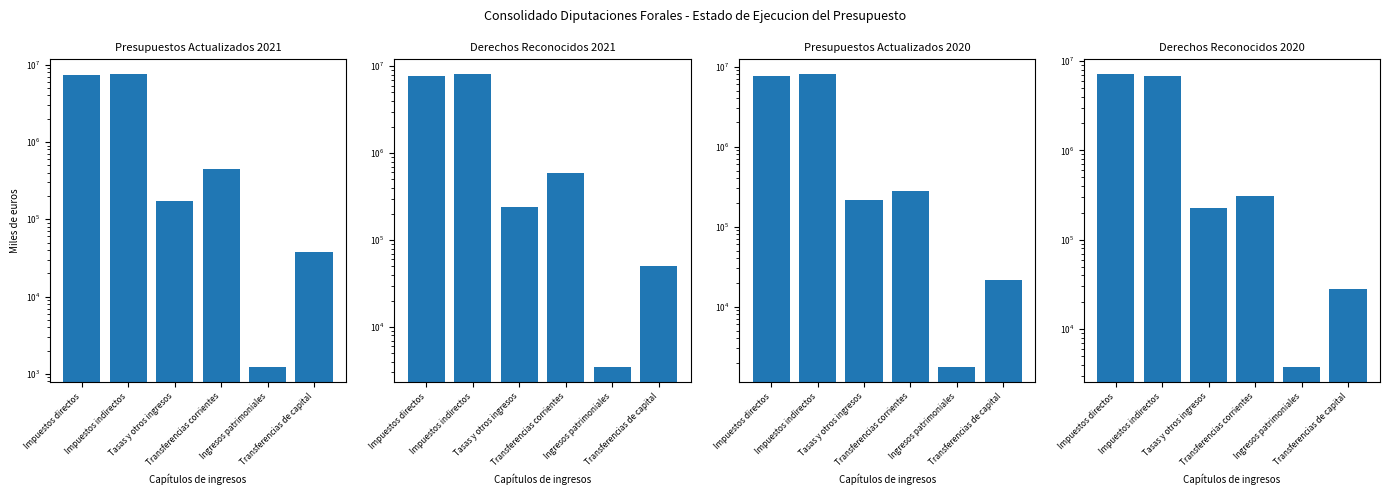

How many values in the Derechos Reconocidos 2021 series exceed 593171?

3